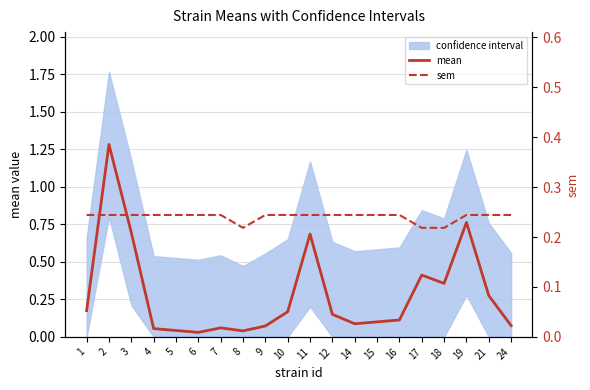

Is it true that mean equals 0.1 at 15?

True